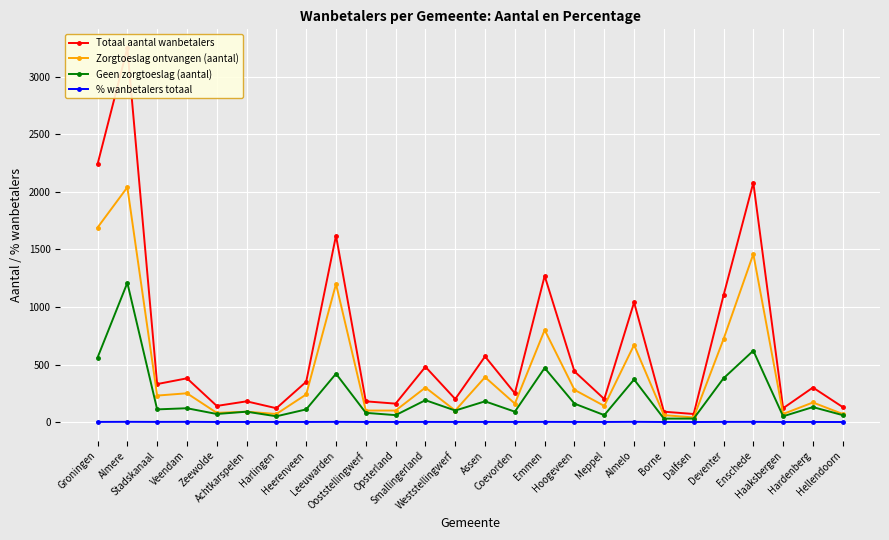

Which series has the largest total across all categories?

Totaal aantal wanbetalers